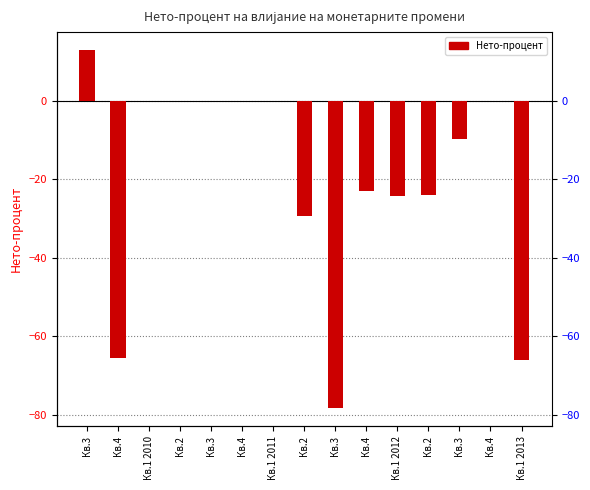

At which label is the value closest to -32?

Кв.2